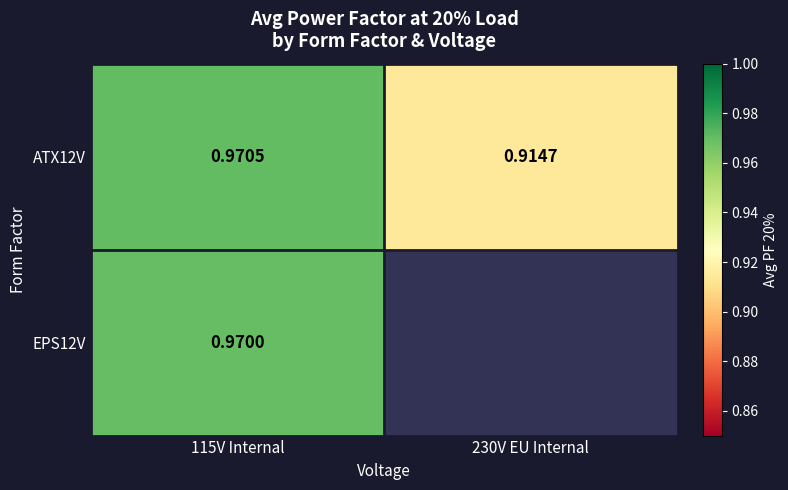

Is the value of EPS12V at 115V Internal greater than the value of ATX12V at 115V Internal?

No